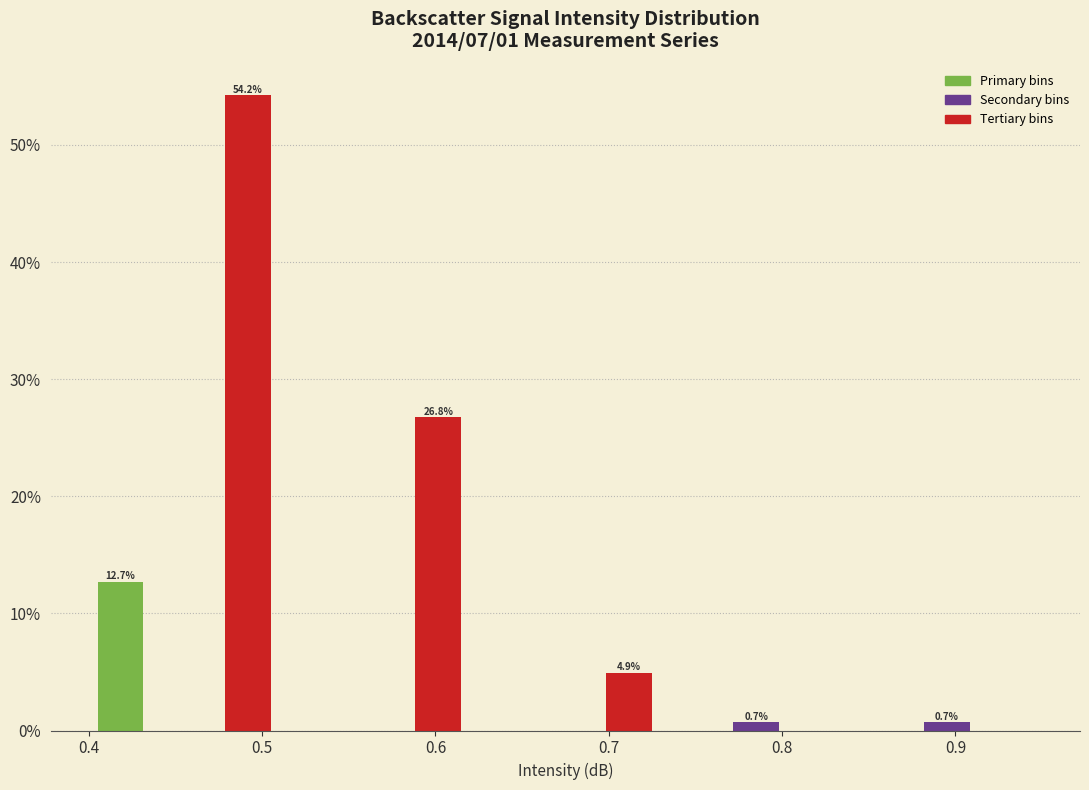

Around what value on the x-axis is the tallest bar? Give the approximate position of its centre, as read against the axis.

0.49